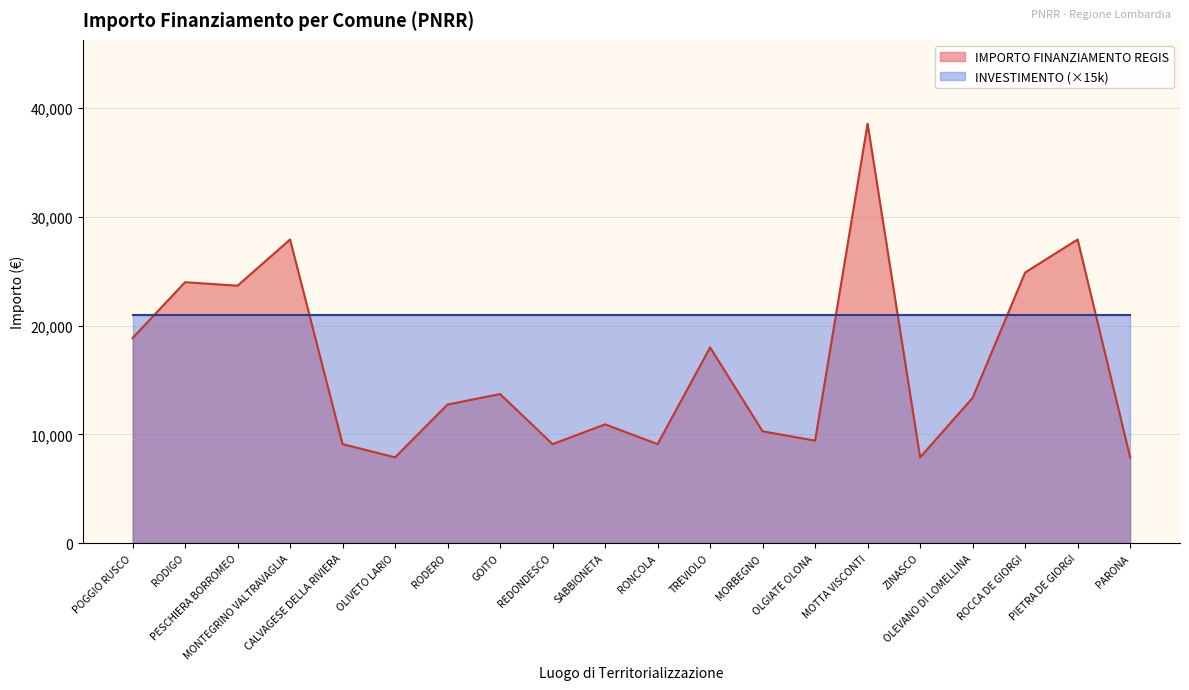

Which has a higher value, GOITO or OLGIATE OLONA?

GOITO